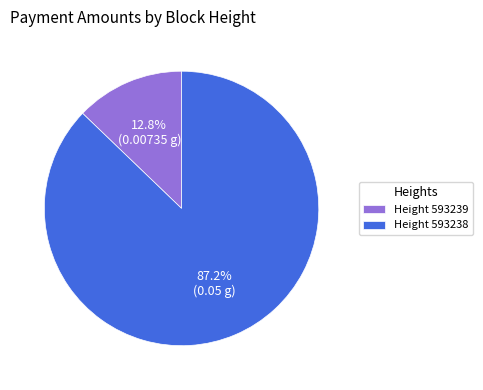

Which has a higher value, Height 593239 or Height 593238?

Height 593238